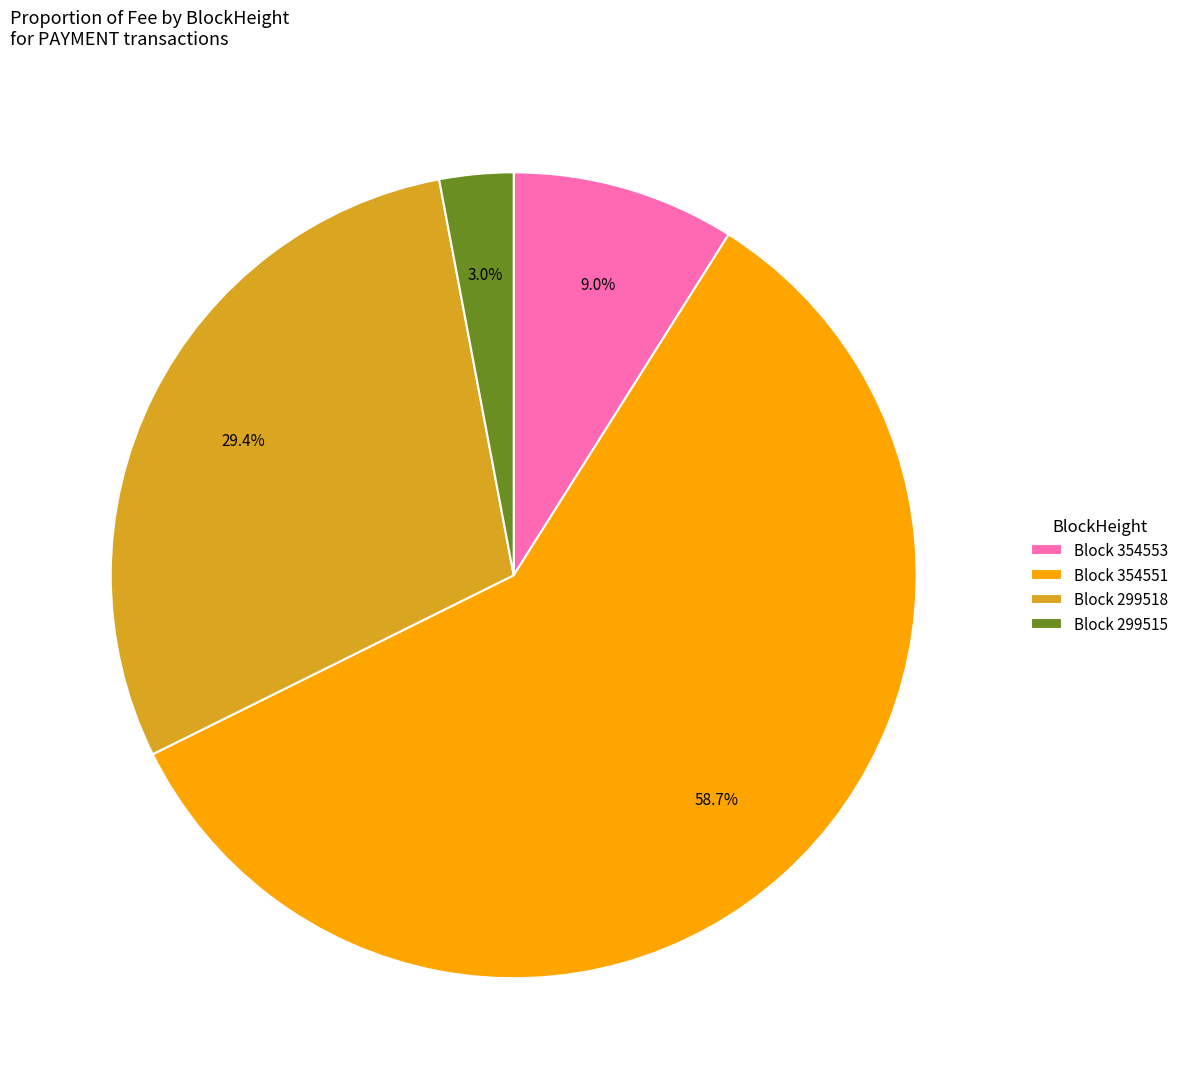

Which slice is the smallest?

Block 299515